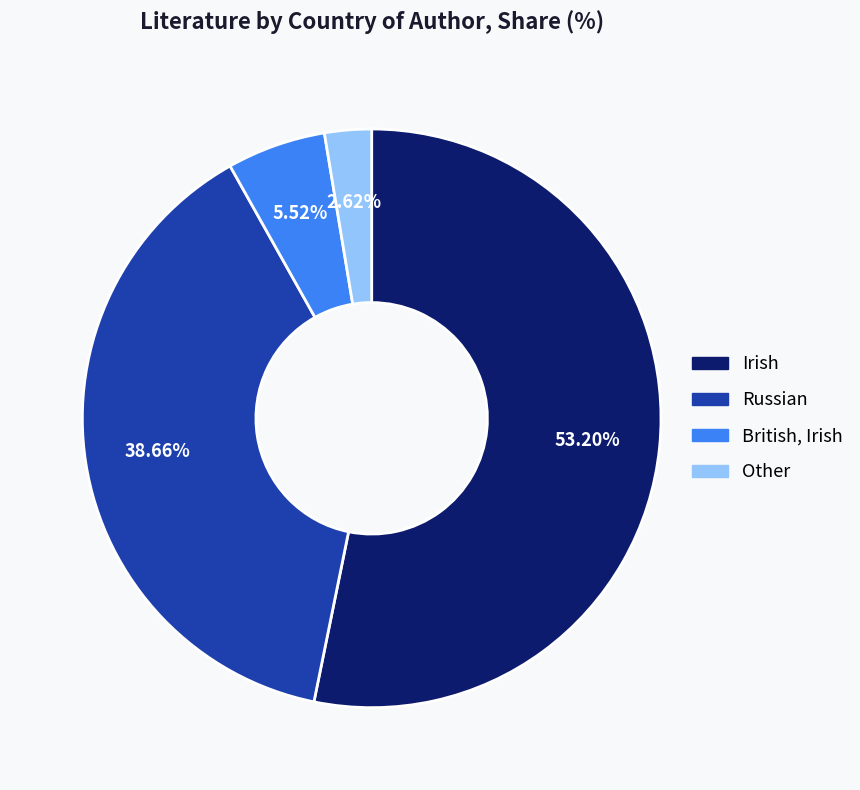

Is the sum of Other and Russian greater than half?

No